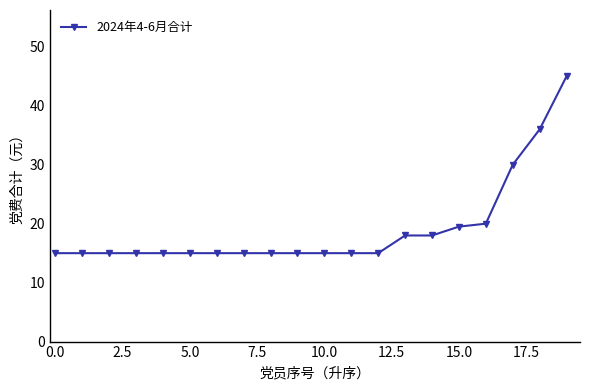

Count the number of categories in the chart.

20